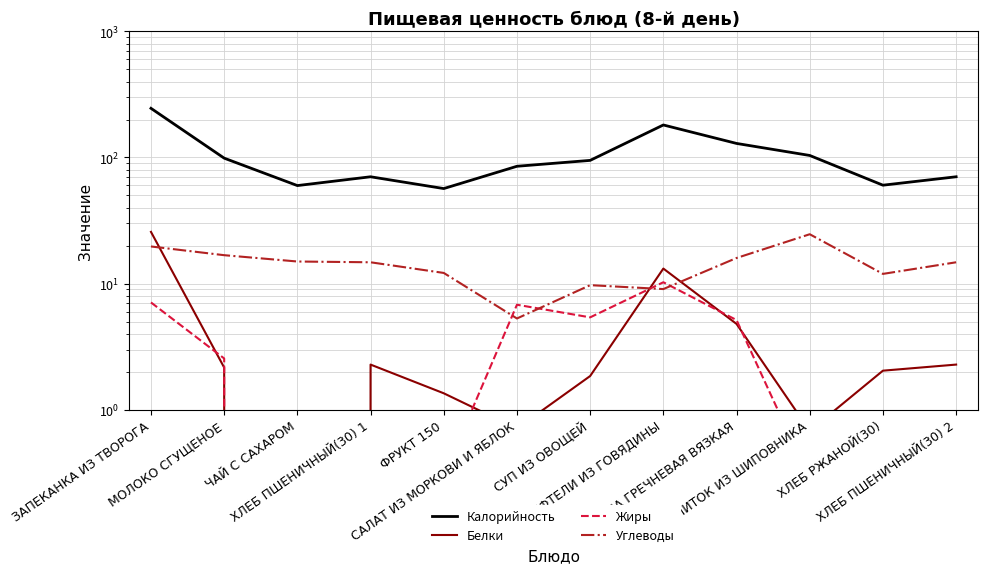

What are all the series names shown in the legend?

Калорийность, Белки, Жиры, Углеводы